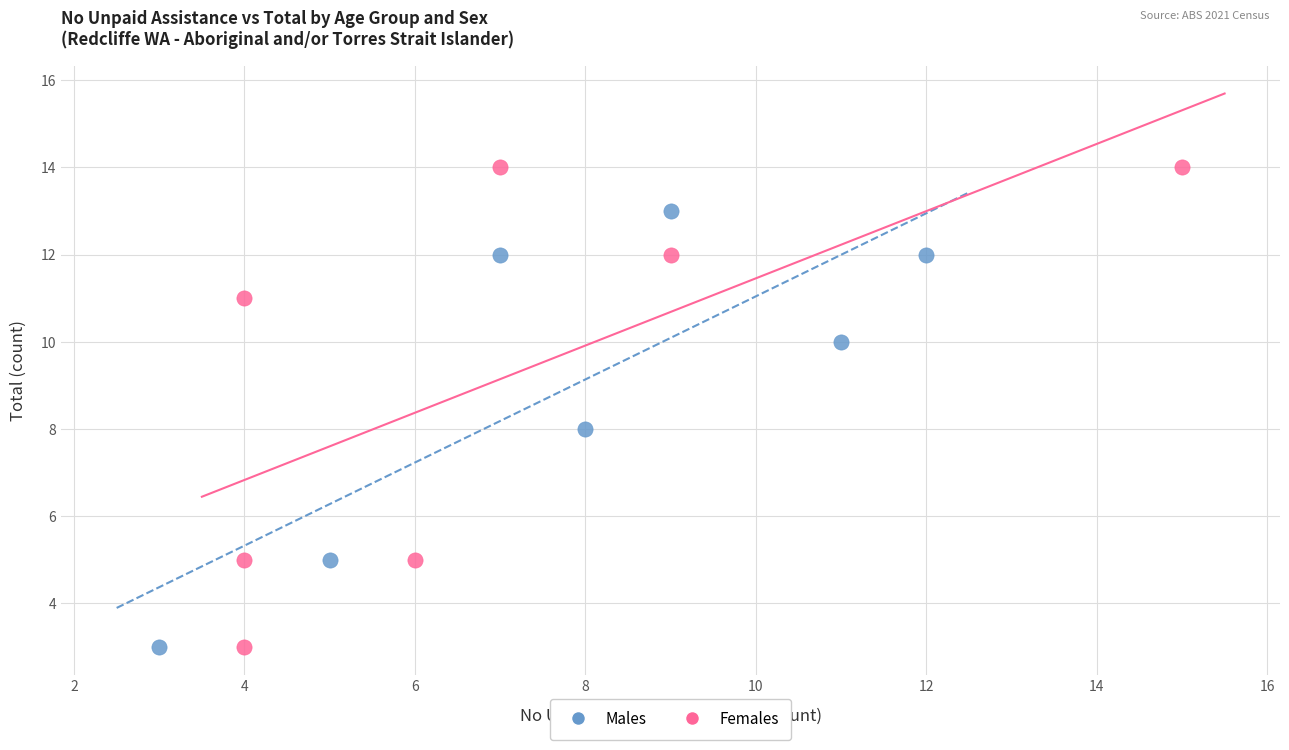

Which series has the largest Y range (max minus min)?

Females